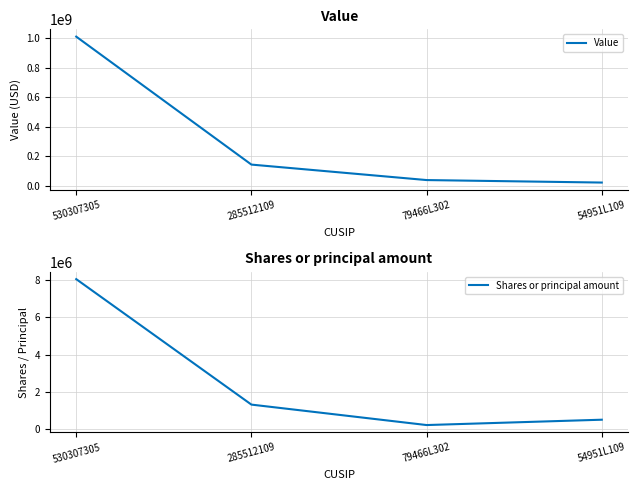

The Shares or principal amount series shows 8044273 at 530307305. True or false?

True